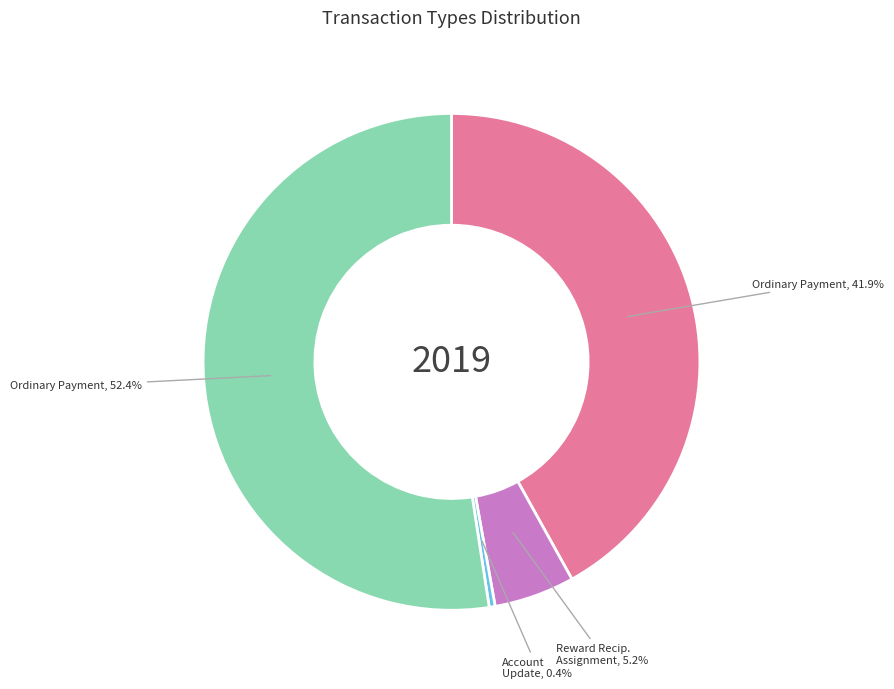

Does any single category account for the majority?

Yes